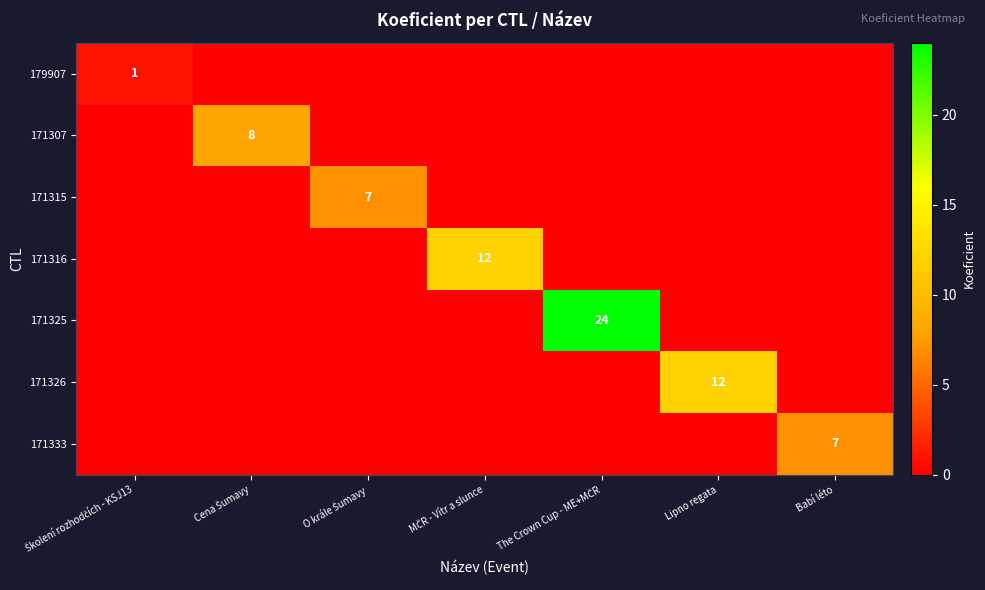

What is the maximum value for 179907?

1